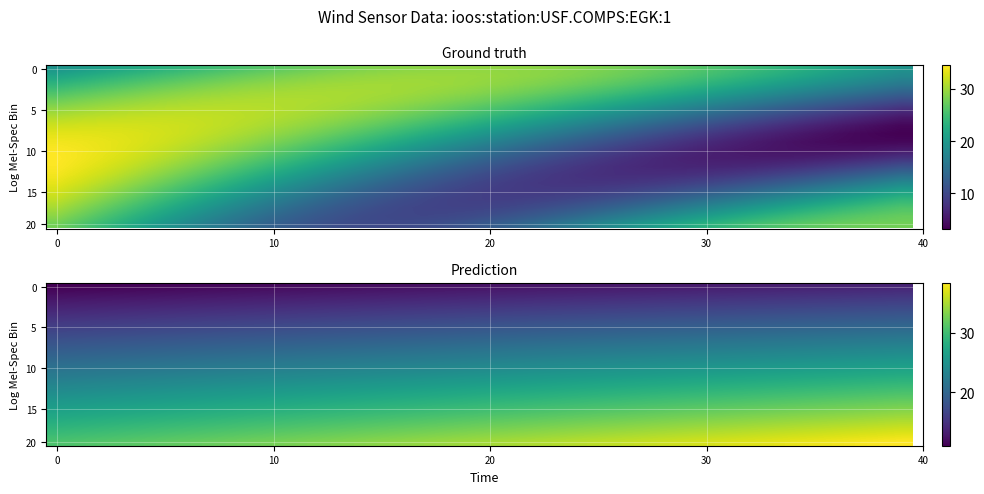

At how many categories does at least one series exceed 29?

40